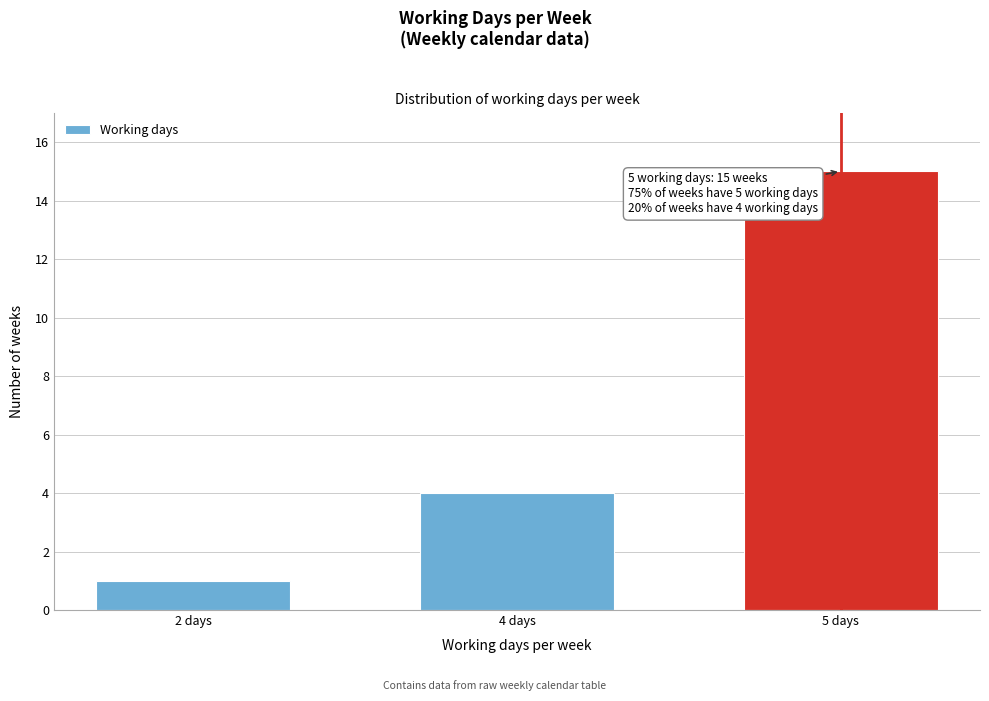

Reading left to right, what are all the values shown in this chart?

2 days=1	4 days=4	5 days=15